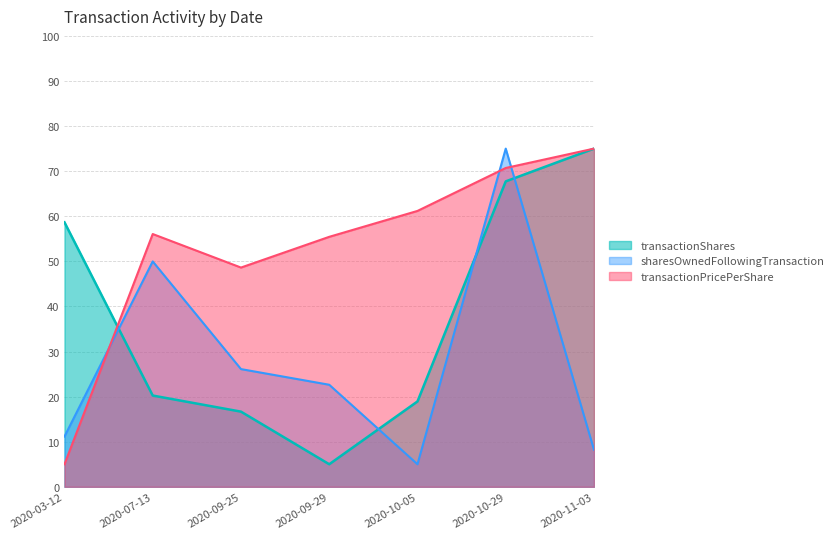

Which has a higher value, 2020-09-29 or 2020-10-05?

2020-10-05